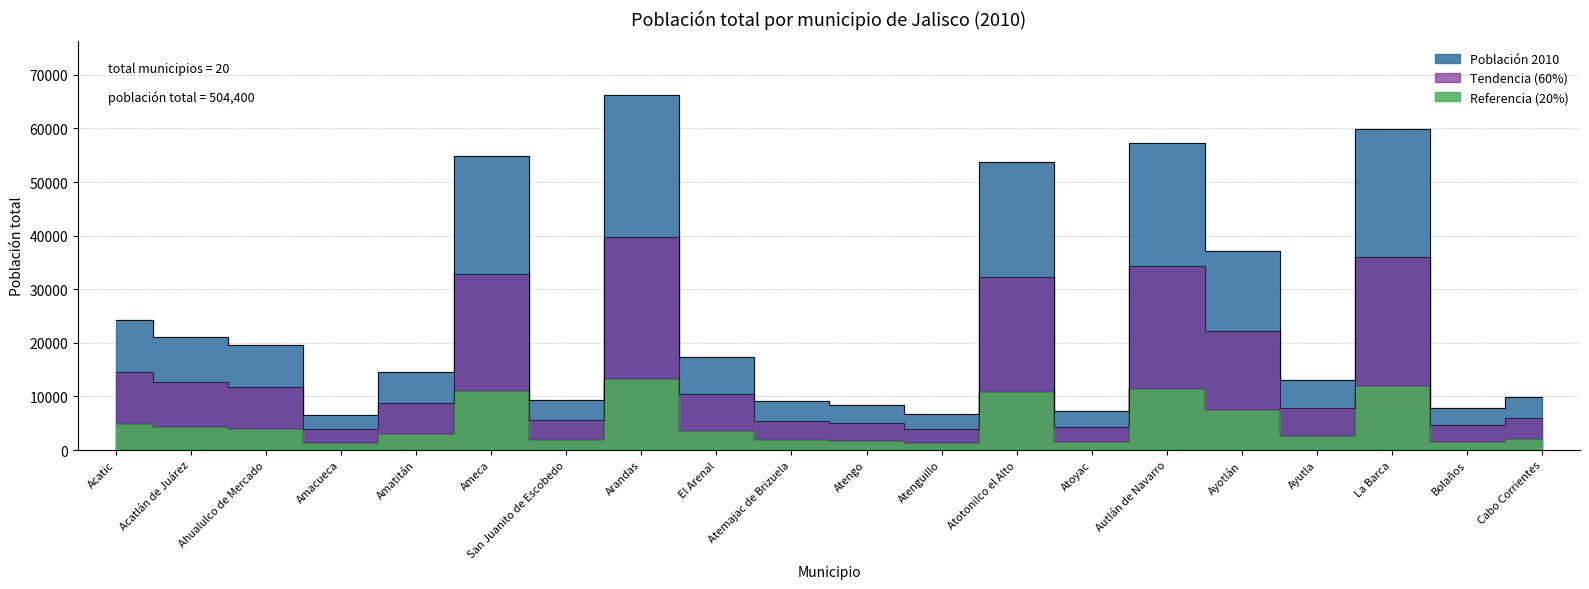

The chart shows a value of 1574.0 at Bolaños. True or false?

True